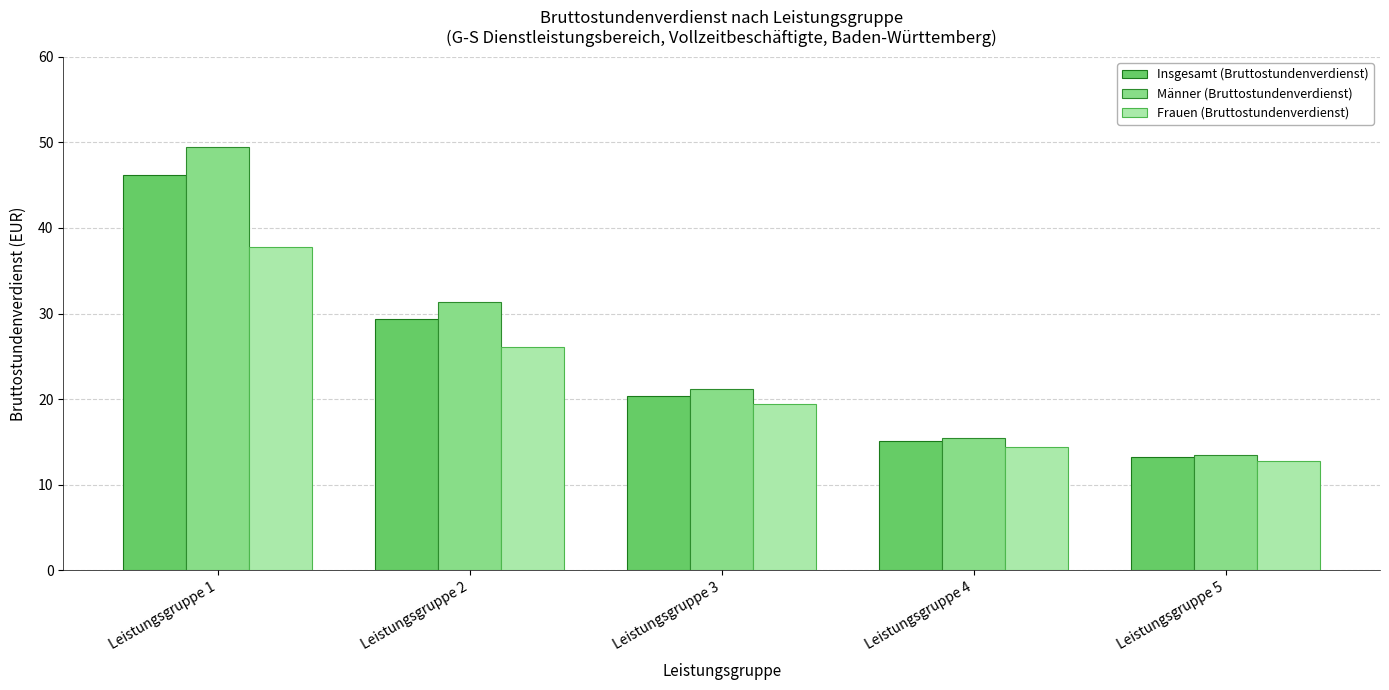

What is the lowest value of the Frauen (Bruttostundenverdienst) series?

12.8